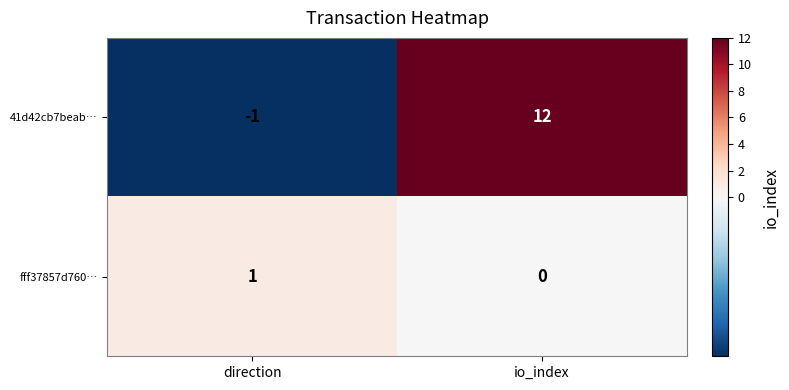

Which category has the highest value in the fff37857d760… series?

direction